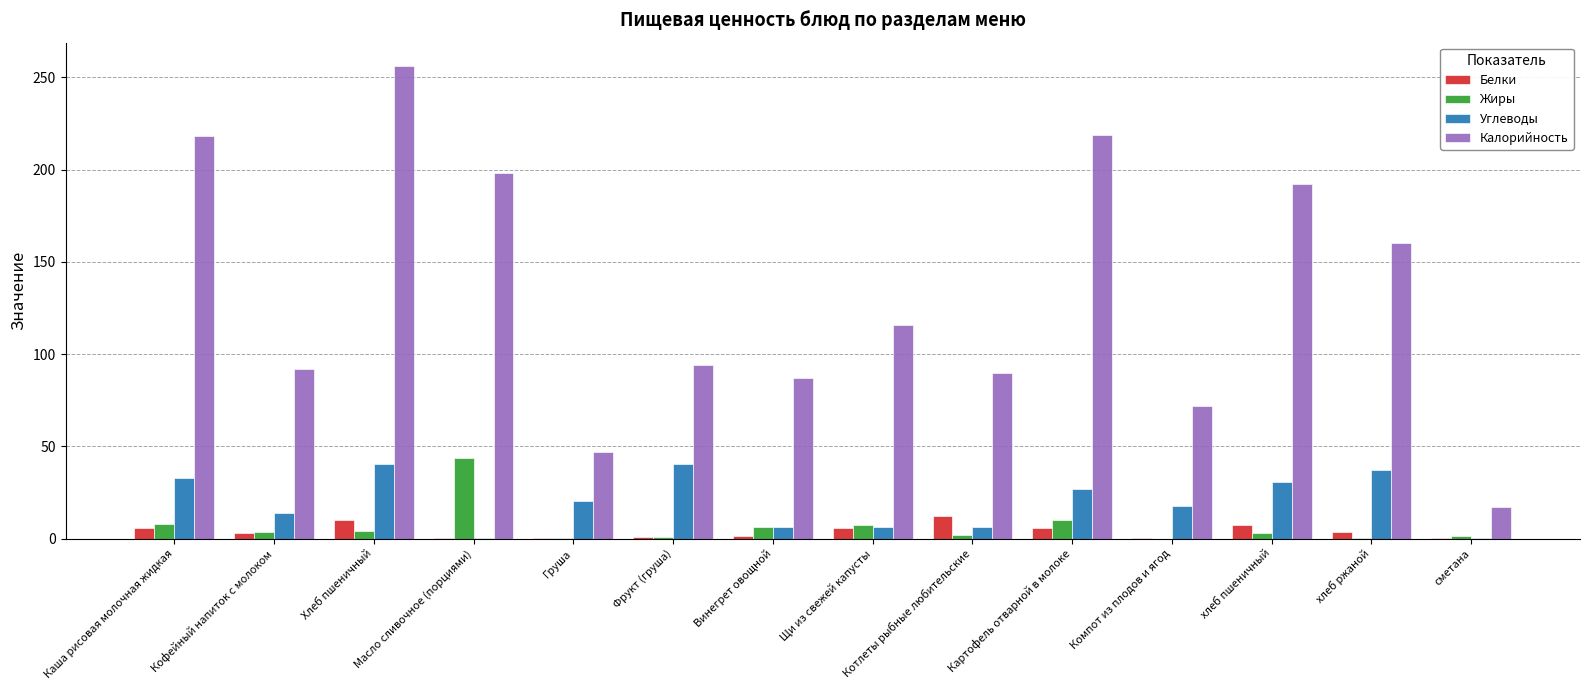

Between Котлеты рыбные любительские and сметана, which series saw the biggest shift?

Калорийность